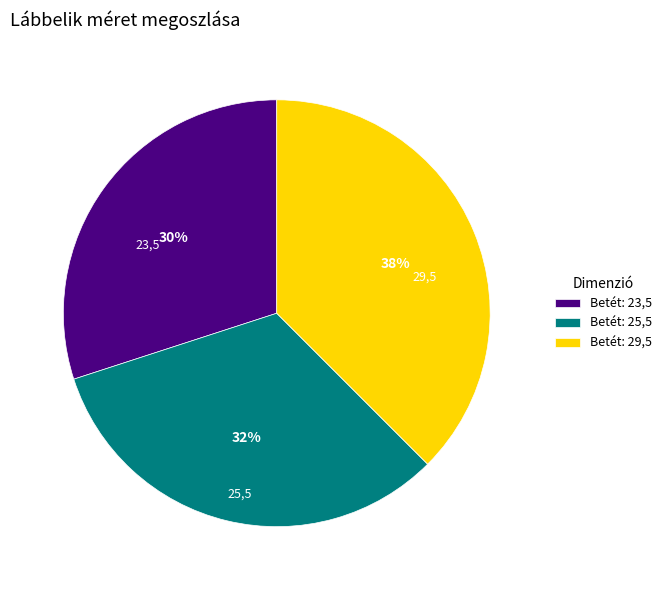

Rank the categories by value from highest to lowest.

Betét: 29,5, Betét: 25,5, Betét: 23,5